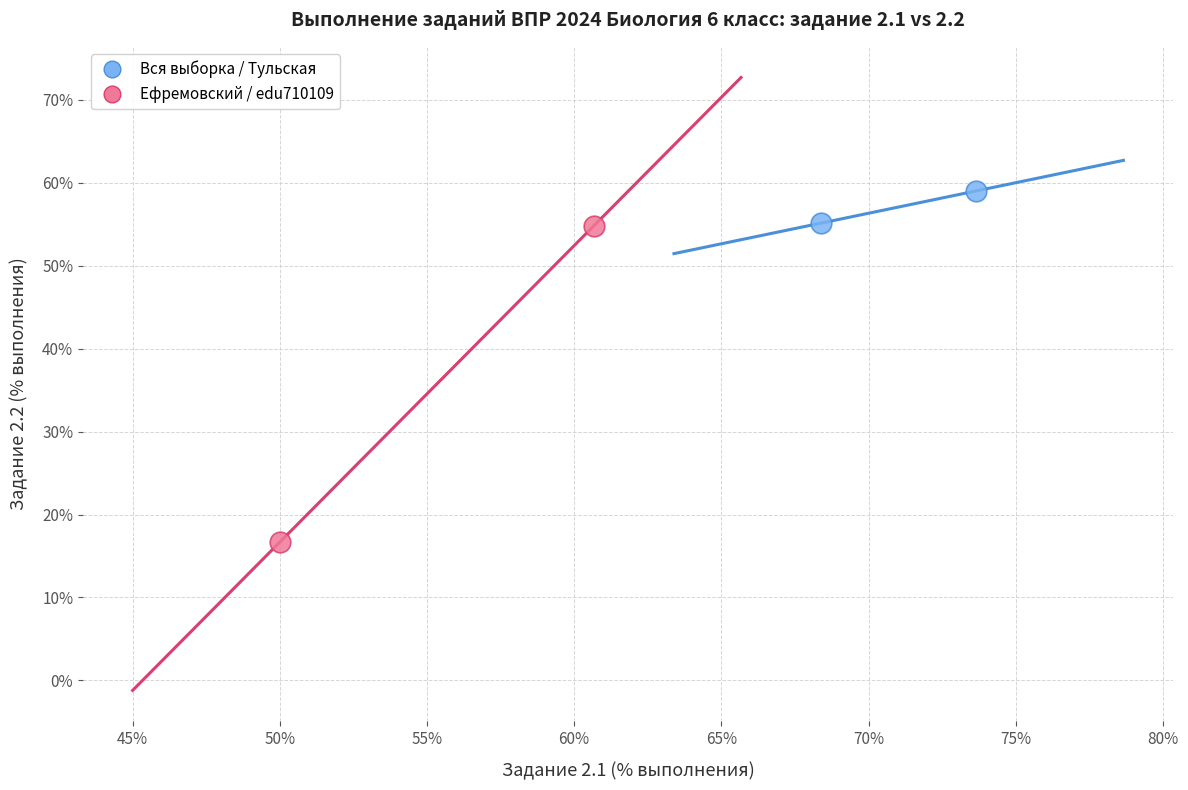

What are all the series names shown in the legend?

Вся выборка / Тульская, Ефремовский / edu710109